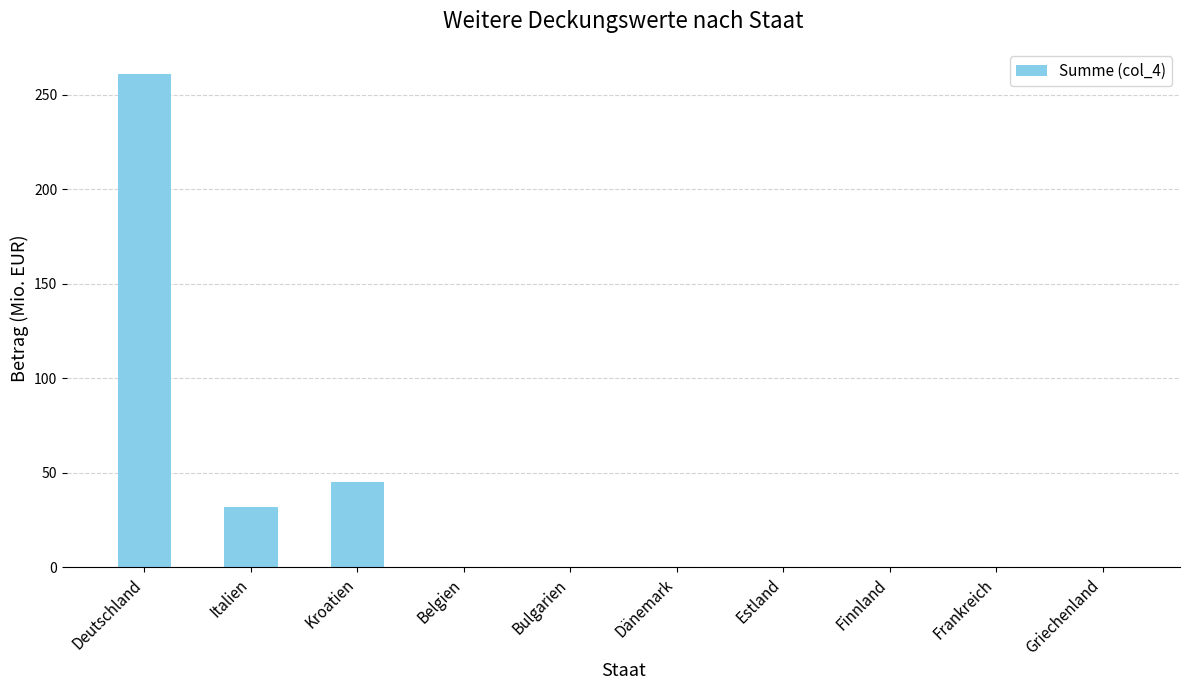

What is the sum of the values at Italien and Finnland?

32.0